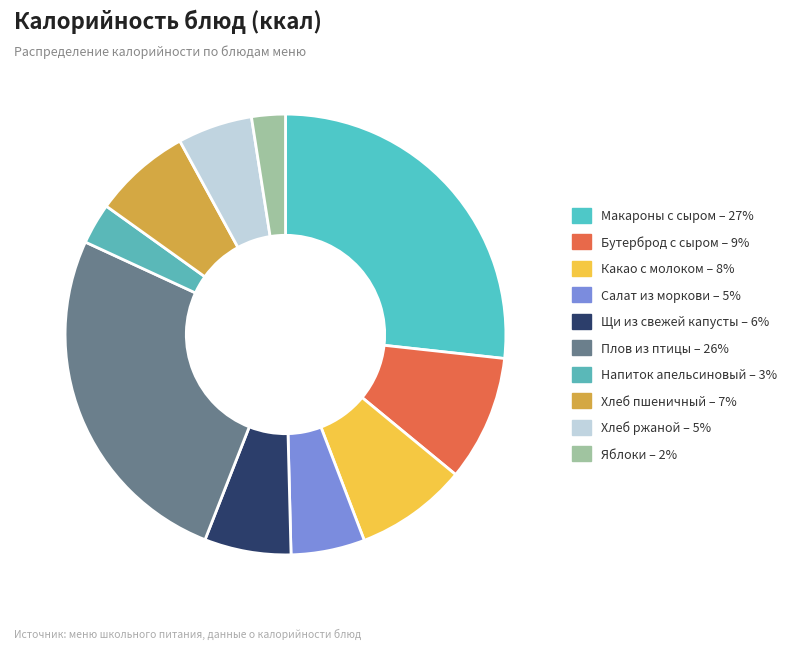

What percentage do Яблоки and Хлеб пшеничный together represent?

9.6%